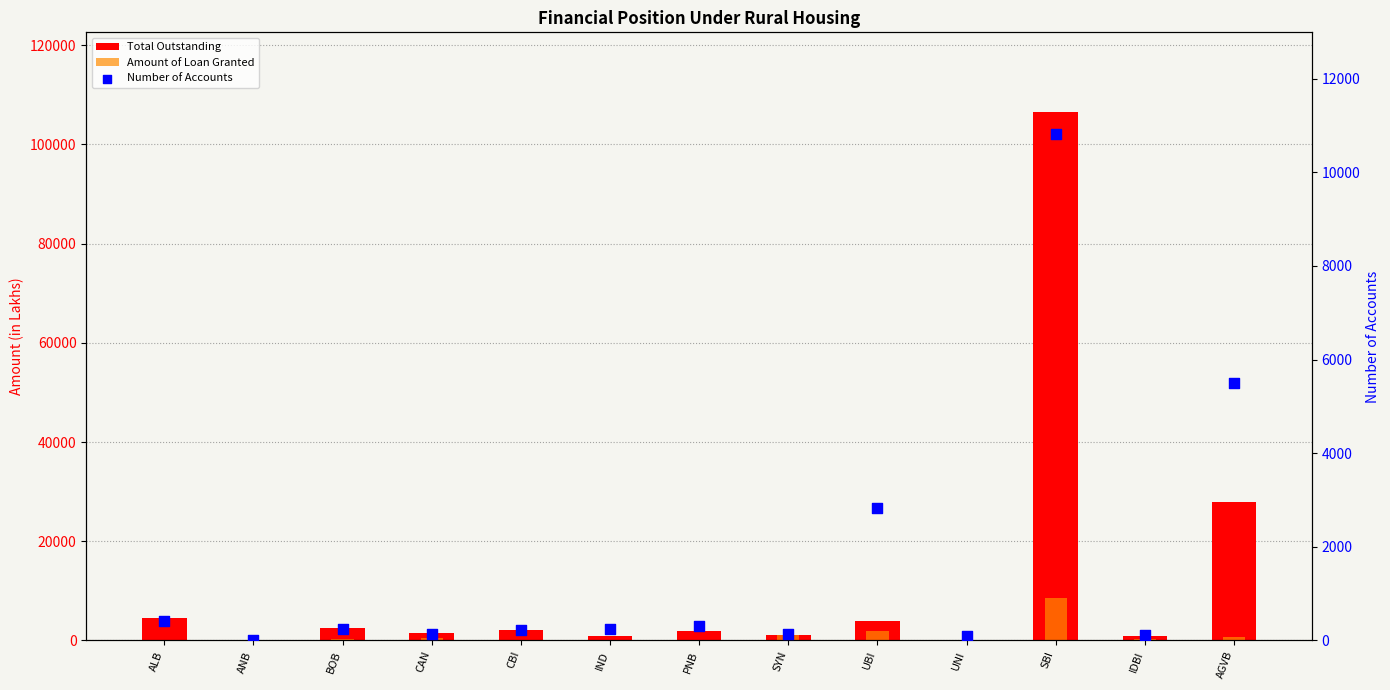

What is the total value across all series at UBI?

8535.4